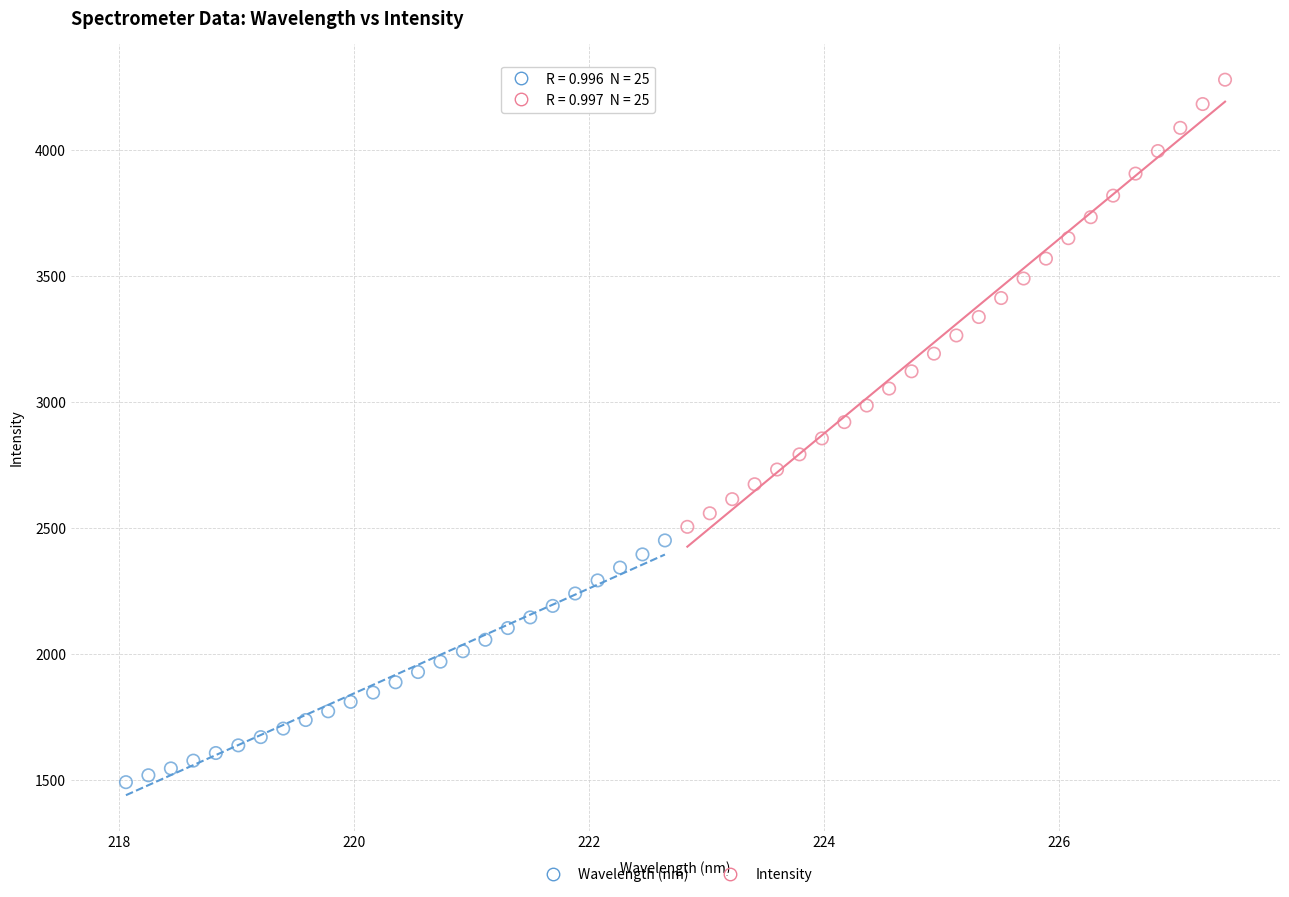

Which series reaches the maximum Y coordinate?

Intensity